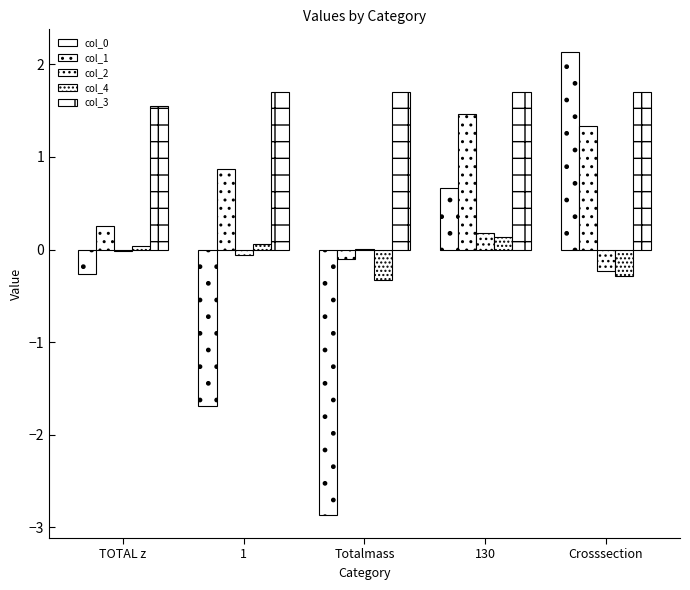

Which series has the widest spread of values?

col_0